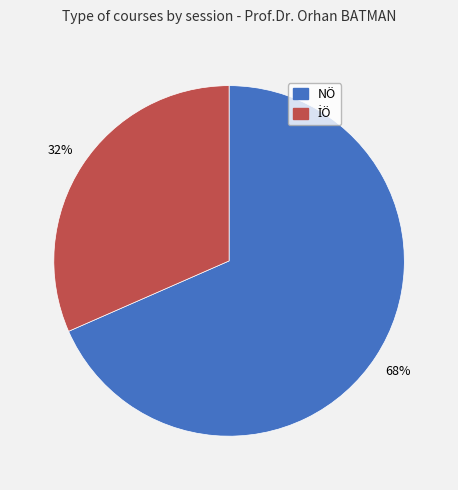

To the nearest percent, what is the average slice percentage?

50%